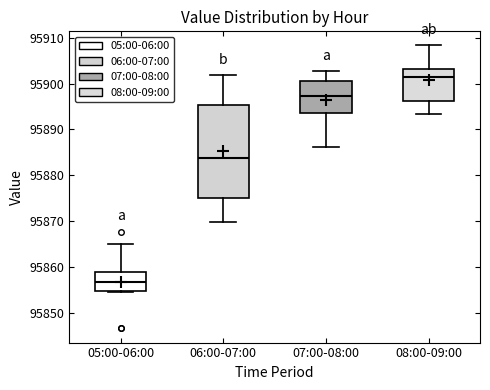

Comparing the boxes themselves (not the whiskers), which one is the tallest?

06:00-07:00